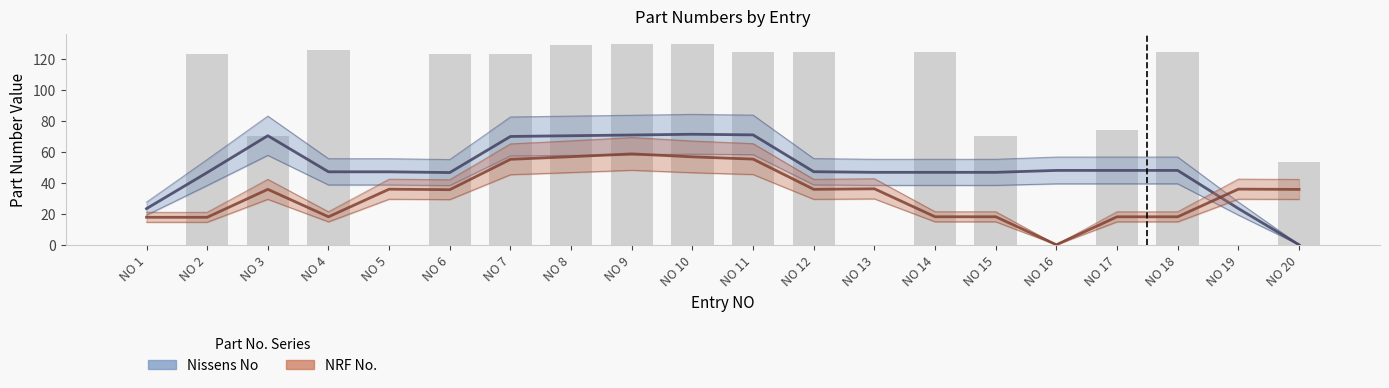

What is the total value across all series at NO 19?

59.4